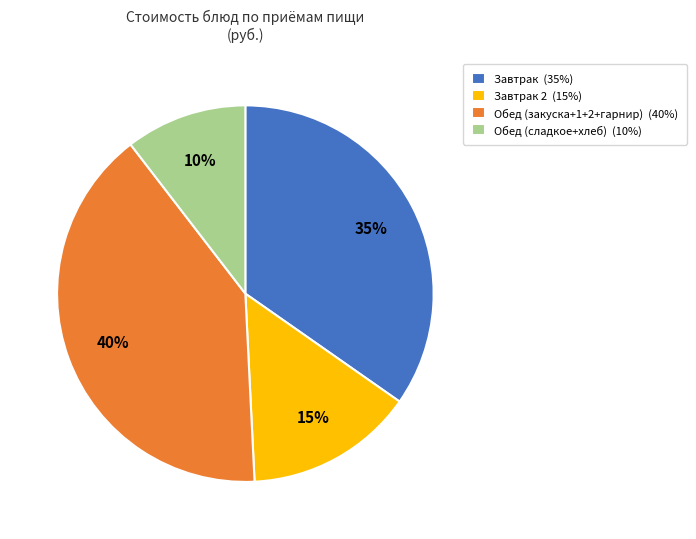

How many segments does this pie chart have?

4